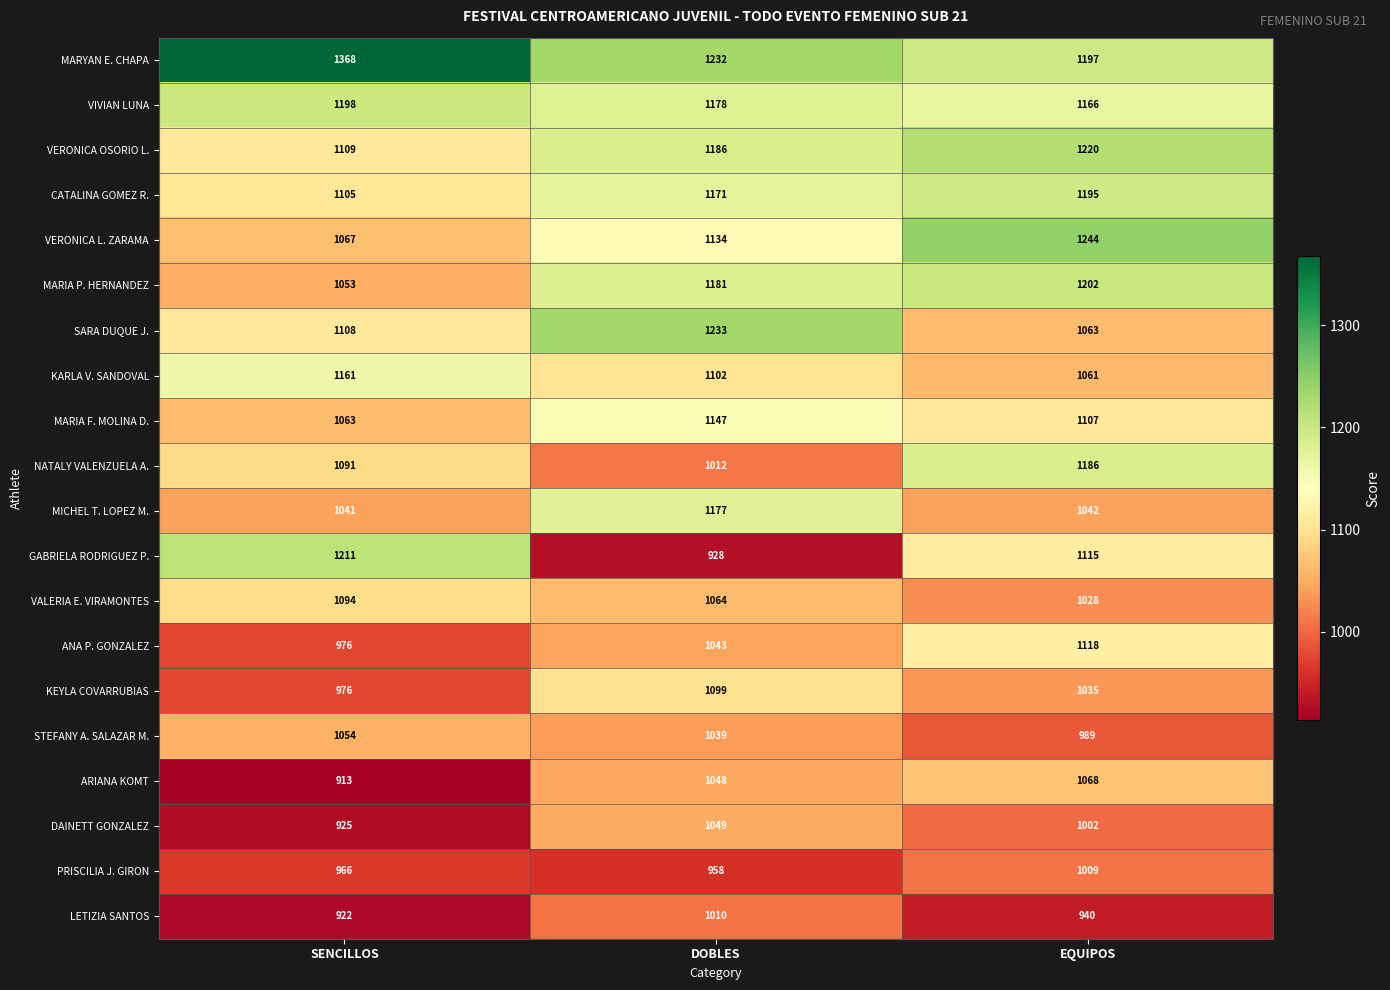

Where is VERONICA OSORIO L. nearest to the value 1164?

DOBLES